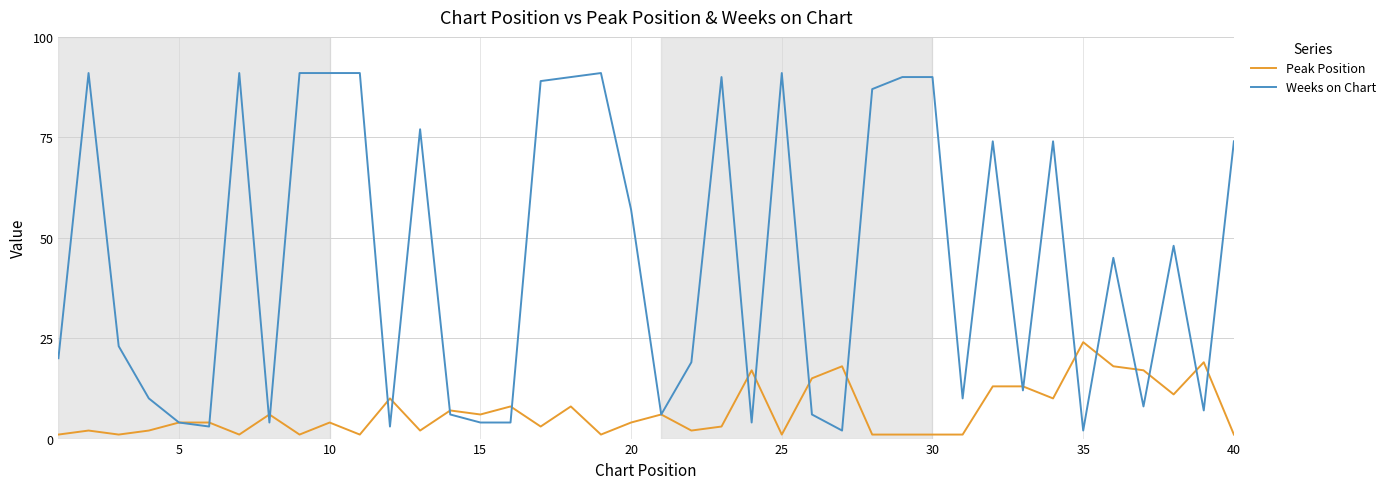

What is the greatest value displayed?

91